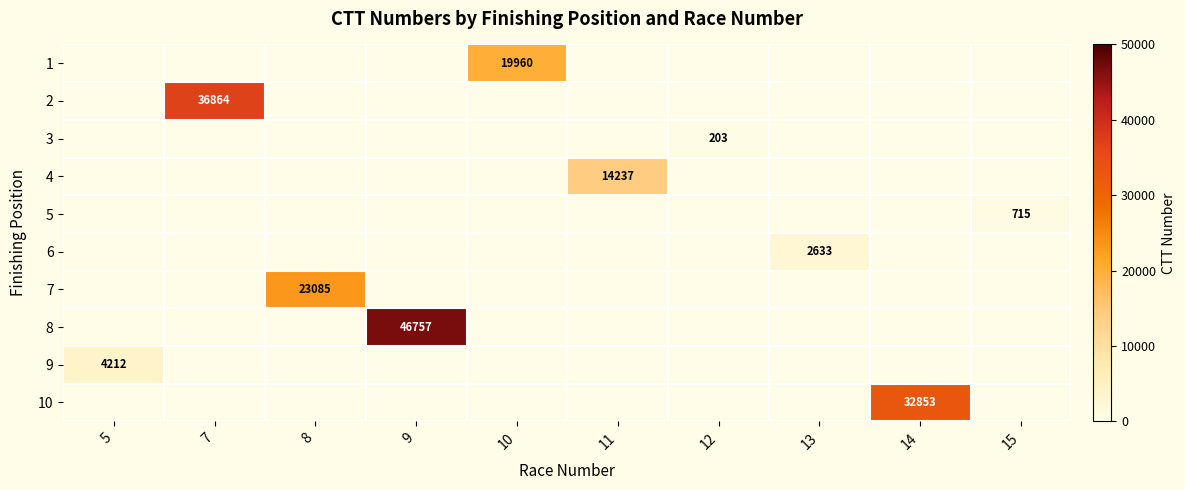

Is the value of 10 at 5 greater than the value of 7 at 7?

No